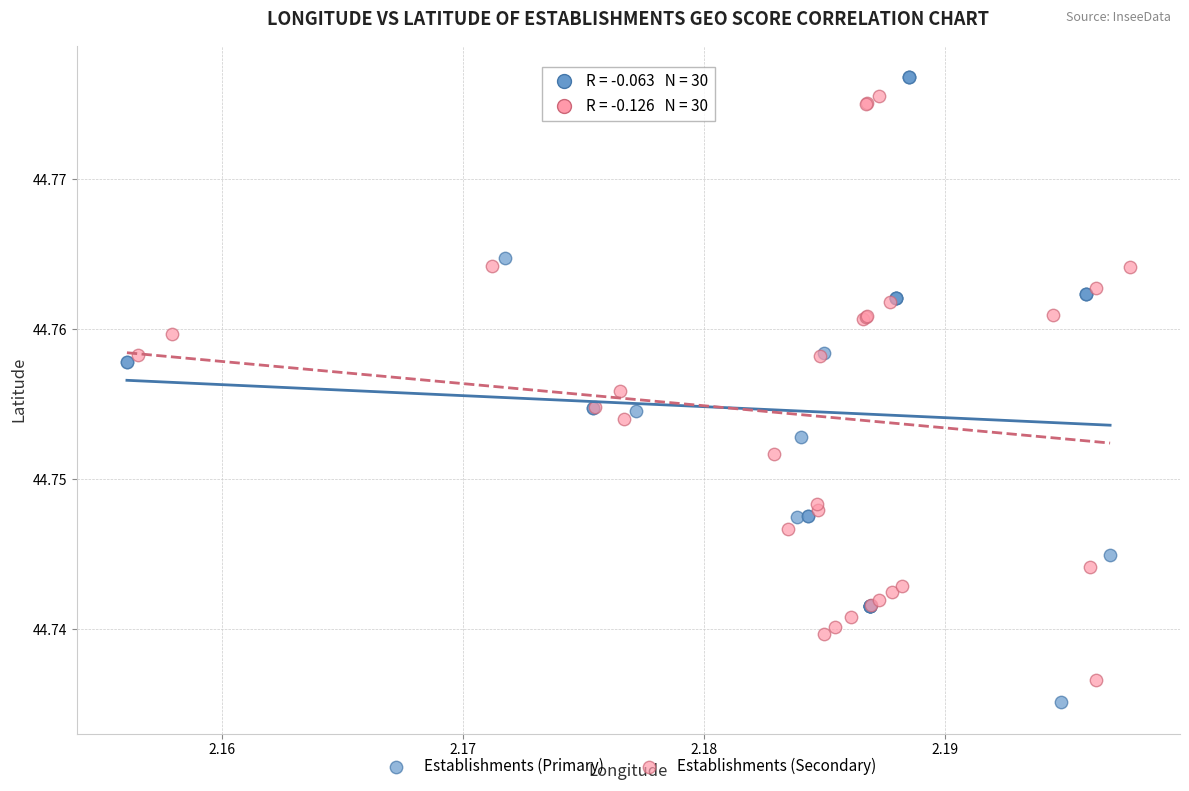

Which series has the widest spread of Y values?

Establishments (Primary)